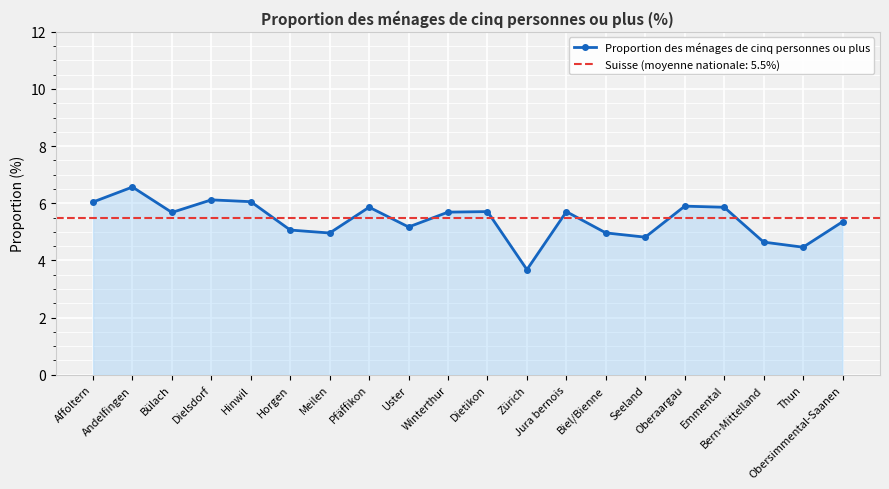

Reading left to right, list all the values displayed in this chart.

6.0	6.6	5.7	6.1	6.1	5.1	5.0	5.9	5.2	5.7	5.7	3.7	5.7	5.0	4.8	5.9	5.9	4.6	4.5	5.4